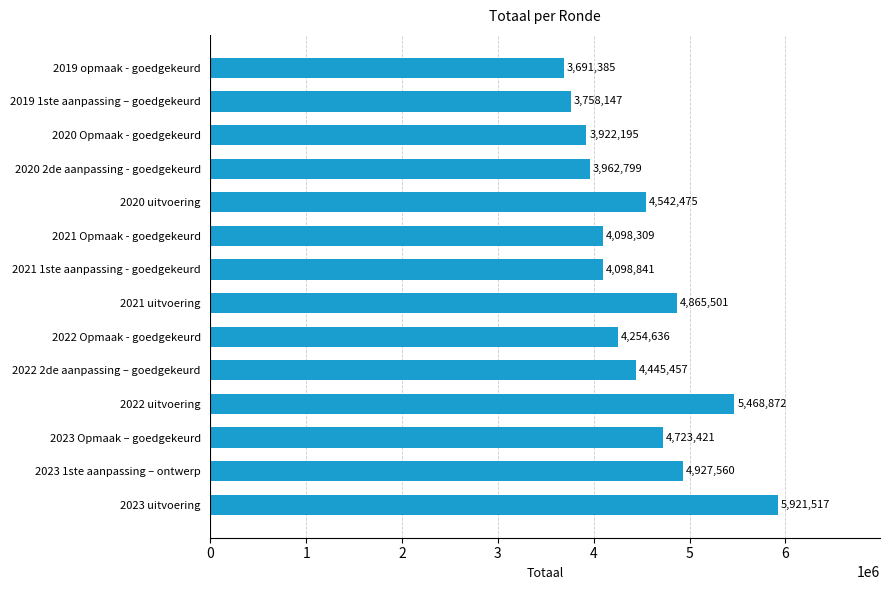

What is the difference between the maximum and minimum values?

2230132